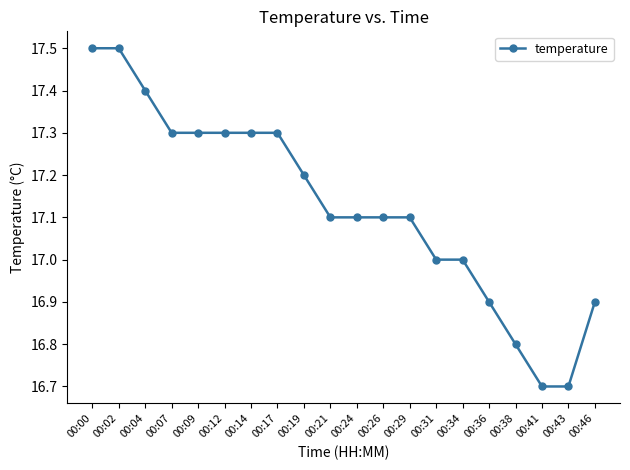

What is the greatest value displayed?

17.5